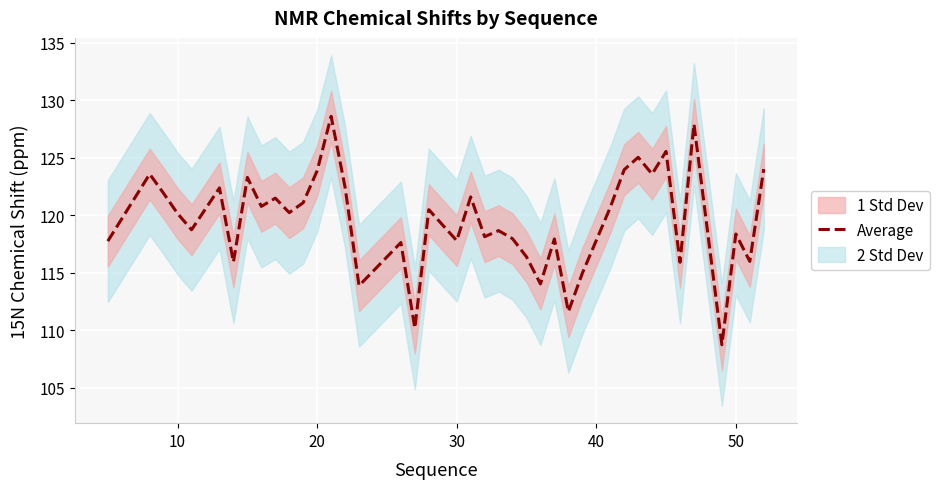

What is the maximum value for Average?

128.6